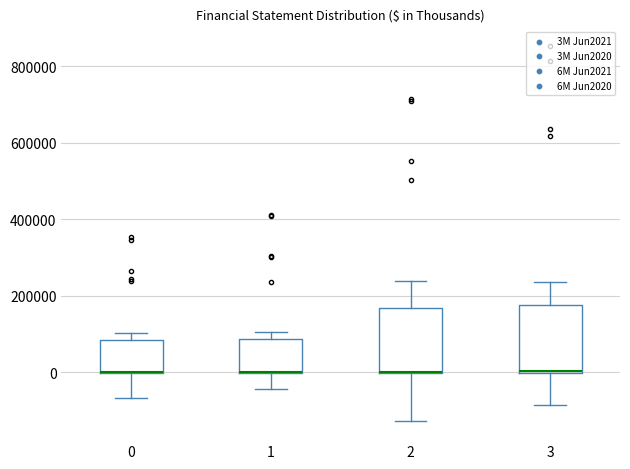

Reading left to right, transcribe this box plot: for each box, give where its median line is, the range the box spans, and where its two whiskers end, as read against the y-axis. The values are not printed on the chart, so give them approximately, as read against the axis.

0: median 0 (drawn on the box's lower edge), box 0 to 80000, whiskers -60000 to 100000
1: median 0 (drawn on the box's lower edge), box 0 to 80000, whiskers -40000 to 100000
2: median 0 (drawn on the box's lower edge), box 0 to 160000, whiskers -120000 to 240000
3: median 0 (drawn on the box's lower edge), box 0 to 180000, whiskers -80000 to 240000